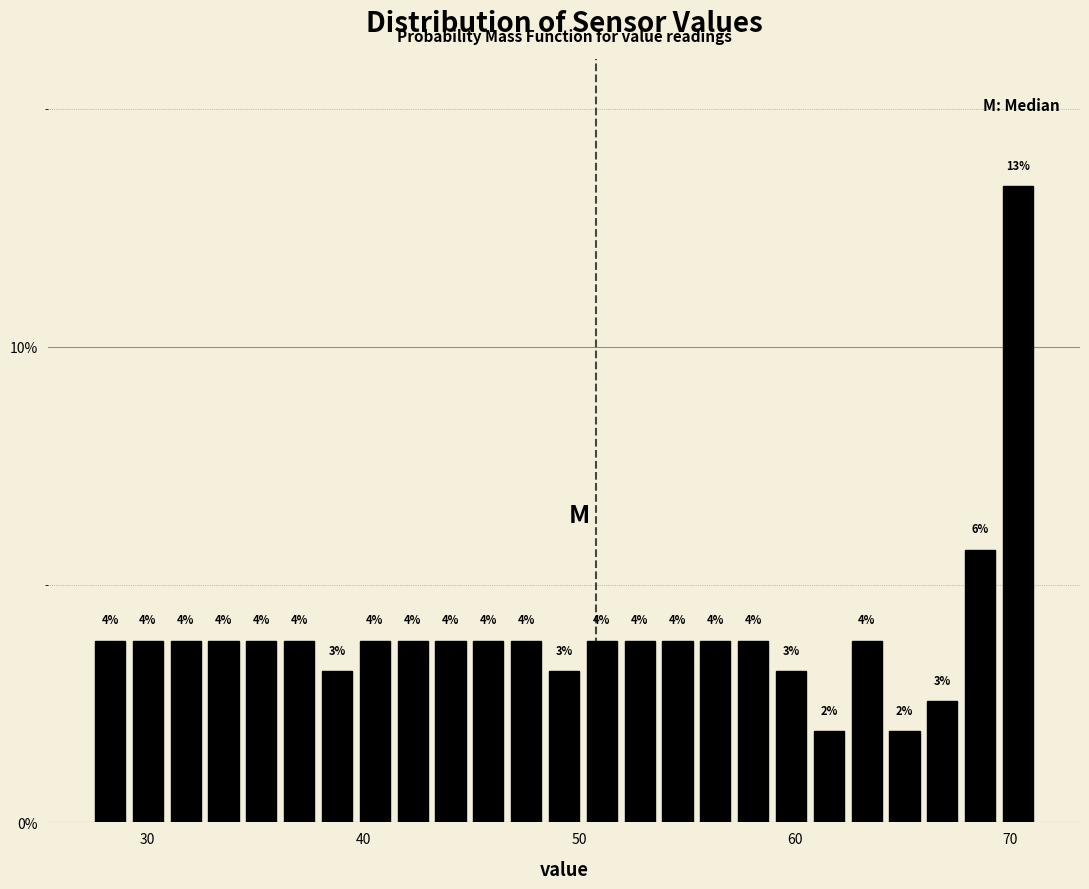

Read against the x-axis, roughly where is the centre of the tallest bar?

70